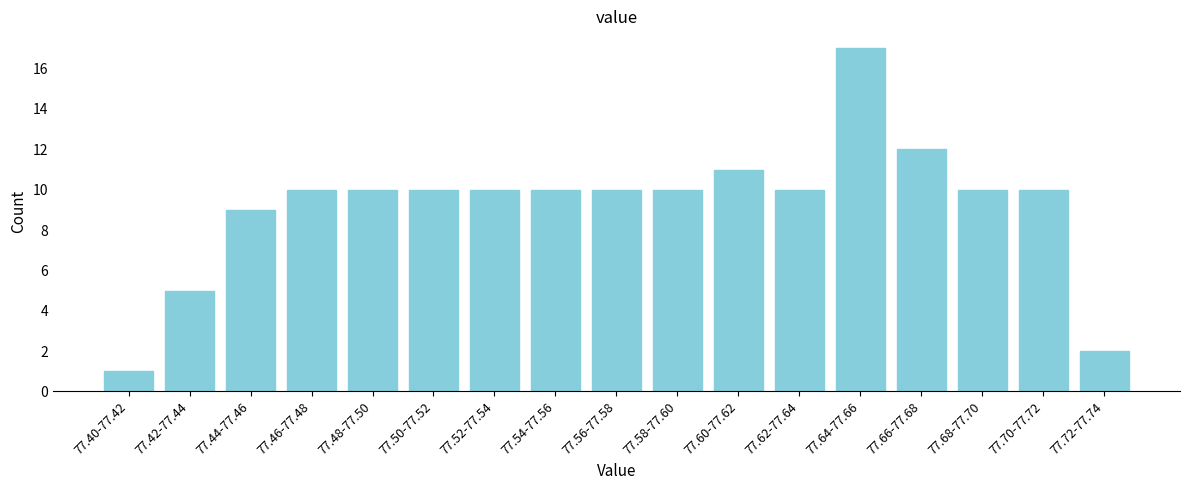

Reading left to right, what are all the values shown in this chart?

77.40-77.42=1	77.42-77.44=5	77.44-77.46=9	77.46-77.48=10	77.48-77.50=10	77.50-77.52=10	77.52-77.54=10	77.54-77.56=10	77.56-77.58=10	77.58-77.60=10	77.60-77.62=11	77.62-77.64=10	77.64-77.66=17	77.66-77.68=12	77.68-77.70=10	77.70-77.72=10	77.72-77.74=2